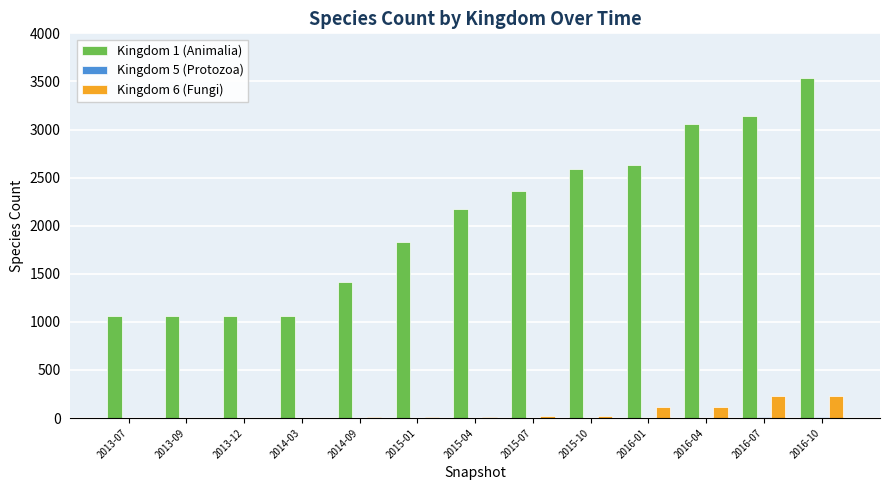

Are the bars horizontal?

No